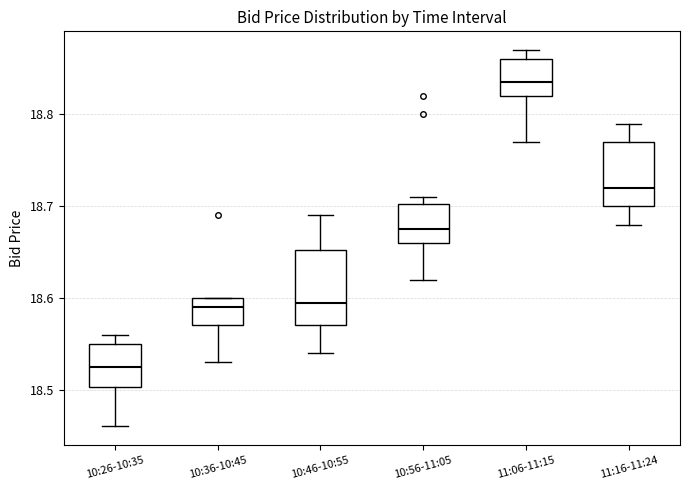

Reading left to right, transcribe this box plot: for each box, give where its median line is, the range the box spans, and where its two whiskers end, as read against the y-axis. The values are not printed on the chart, so give them approximately, as read against the axis.

10:26-10:35: median 18.53, box 18.50 to 18.55, whiskers 18.46 to 18.56
10:36-10:45: median 18.59, box 18.57 to 18.60, whiskers 18.53 to 18.60
10:46-10:55: median 18.60, box 18.57 to 18.65, whiskers 18.54 to 18.69
10:56-11:05: median 18.68, box 18.66 to 18.70, whiskers 18.62 to 18.71
11:06-11:15: median 18.84, box 18.82 to 18.86, whiskers 18.77 to 18.87
11:16-11:24: median 18.72, box 18.70 to 18.77, whiskers 18.68 to 18.79